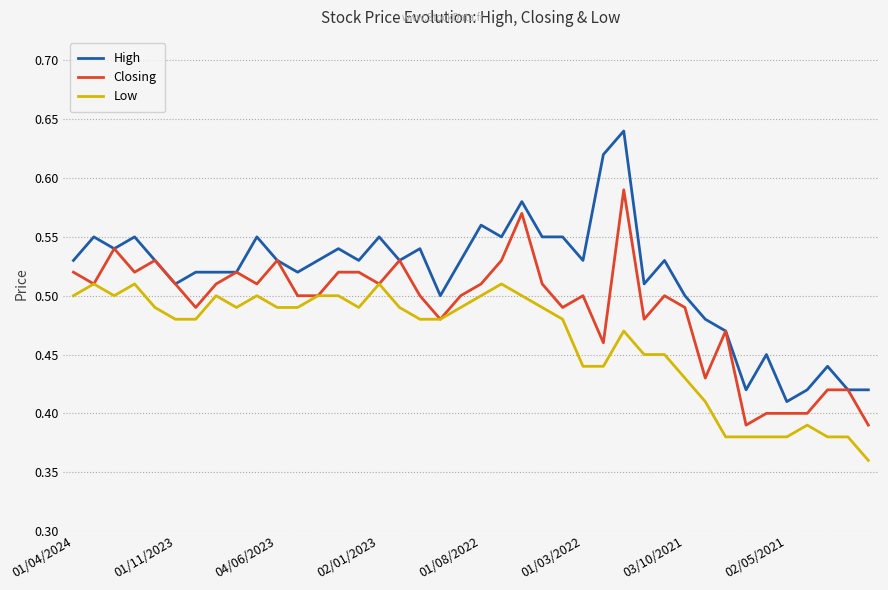

True or false: High and Low cross at least once.

False